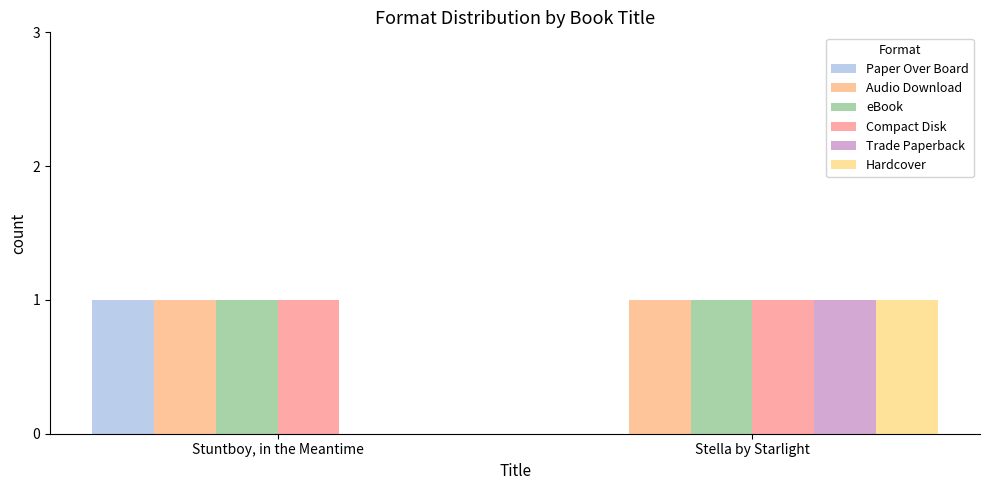

What is the difference between the highest and lowest values at Stella by Starlight?

1